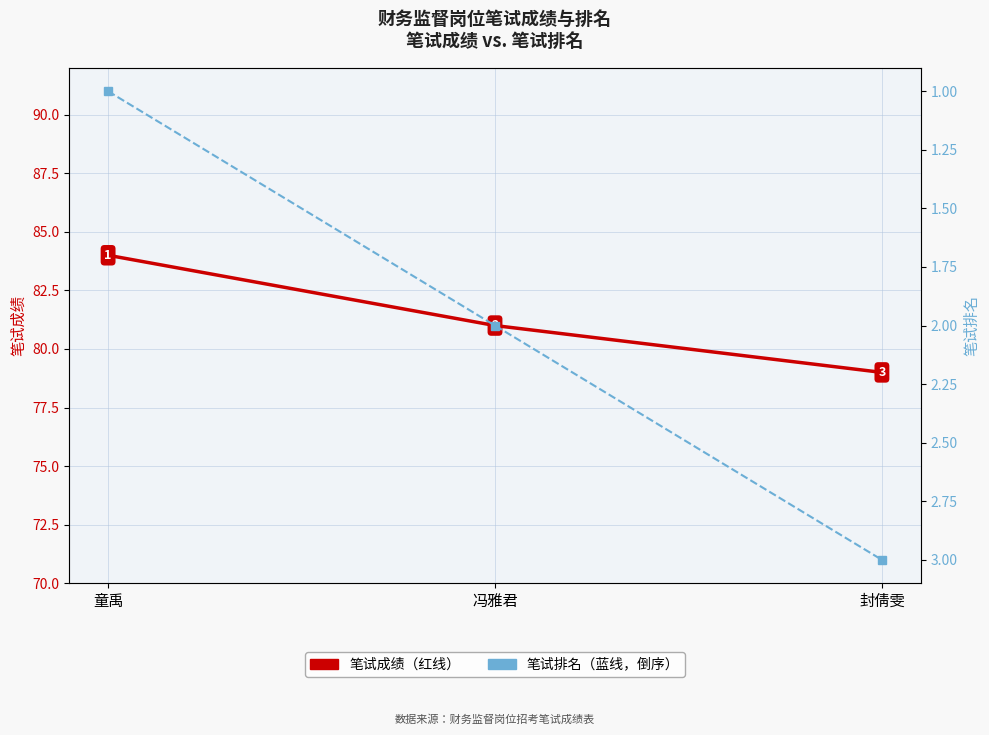

List the series in order of their overall mean, highest first.

笔试成绩, 笔试排名